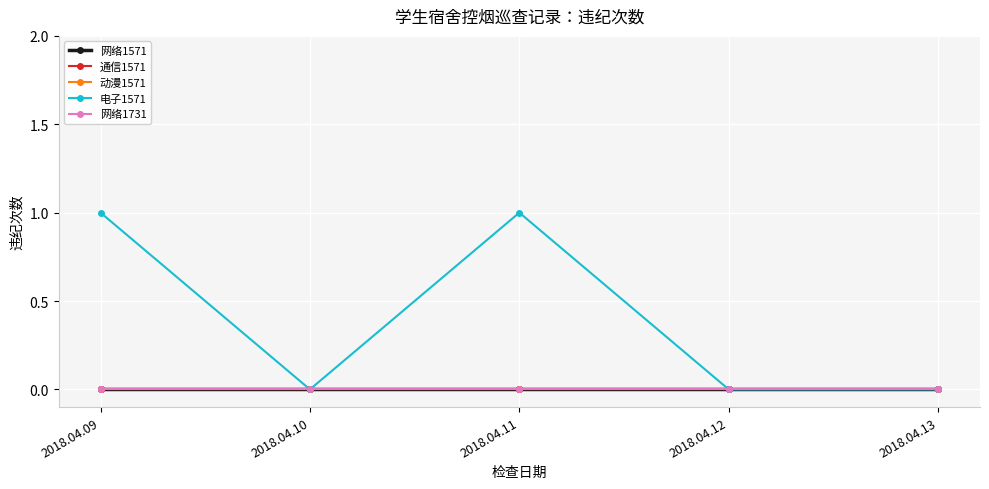

What is the value of the 电子1571 point at the 3rd from the left?

1